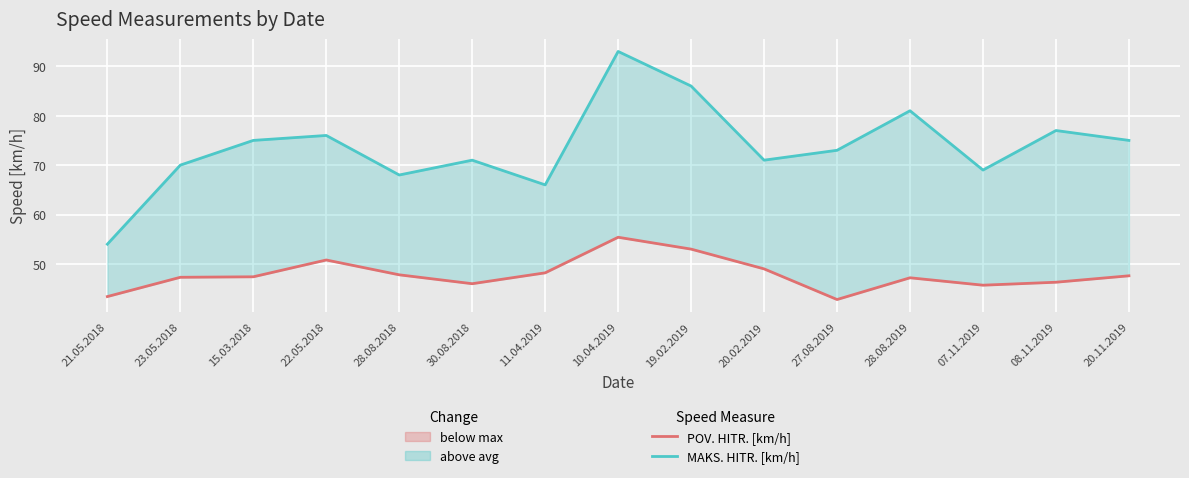

Reading right to left, extract all data points from this chart.

POV. HITR. [km/h]: 47.6	46.3	45.7	47.2	42.8	49.0	53.0	55.4	48.2	46.0	47.8	50.8	47.4	47.3	43.4
MAKS. HITR. [km/h]: 75.0	77.0	69.0	81.0	73.0	71.0	86.0	93.0	66.0	71.0	68.0	76.0	75.0	70.0	54.0